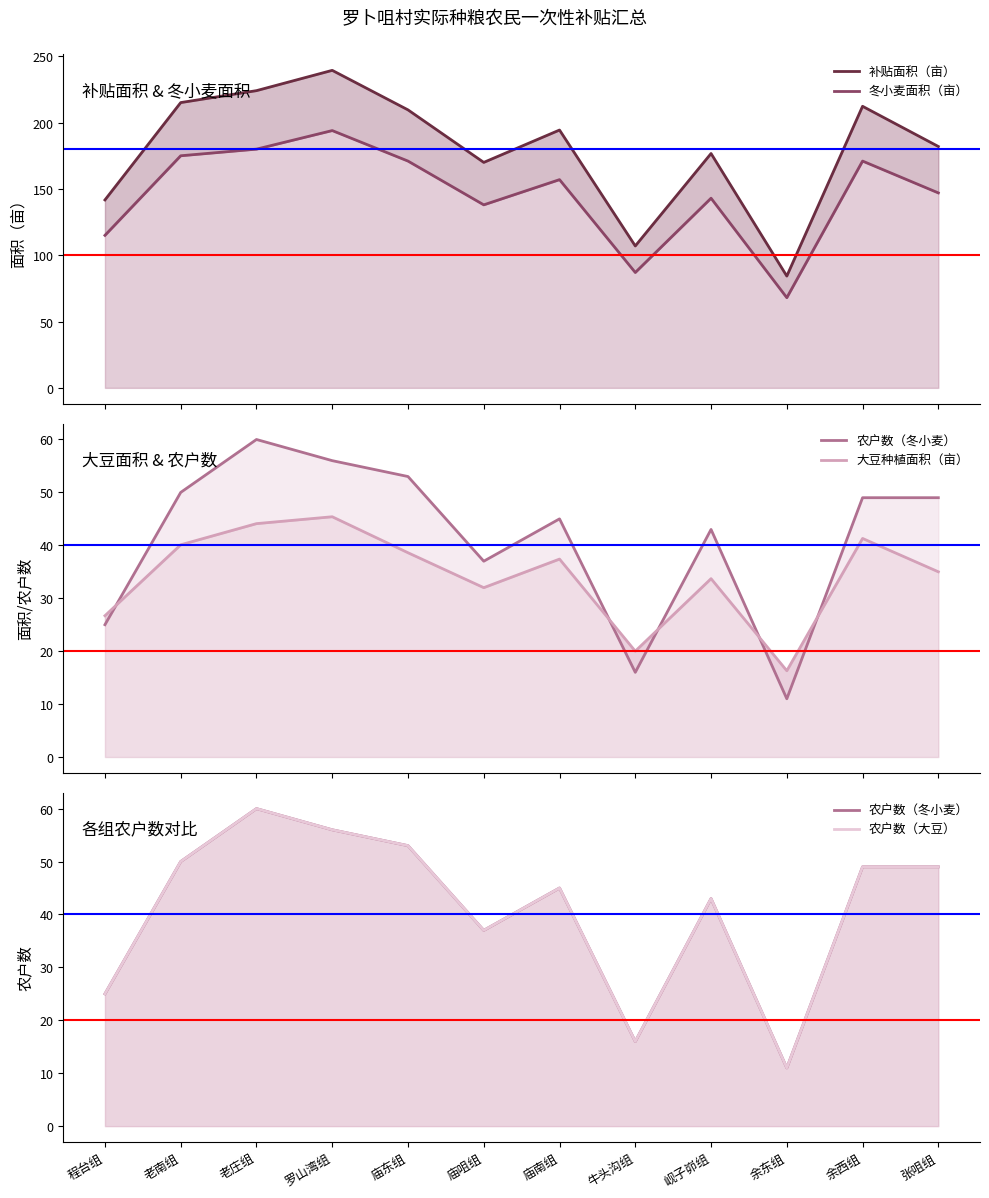

Reading left to right, extract all data points from this chart.

补贴面积（亩）: 141.7	215.1	224.1	239.4	209.6	170.0	194.4	107.0	176.7	84.3	212.3	182.0
冬小麦面积（亩）: 115.0	175.0	180.0	194.0	171.0	138.0	157.0	87.0	143.0	68.0	171.0	147.0
农户数（冬小麦）: 25.0	50.0	60.0	56.0	53.0	37.0	45.0	16.0	43.0	11.0	49.0	49.0
大豆种植面积（亩）: 26.7	40.1	44.1	45.4	38.6	32.0	37.4	20.0	33.7	16.3	41.3	35.0
农户数（大豆）: 25.0	50.0	60.0	56.0	53.0	37.0	45.0	16.0	43.0	11.0	49.0	49.0